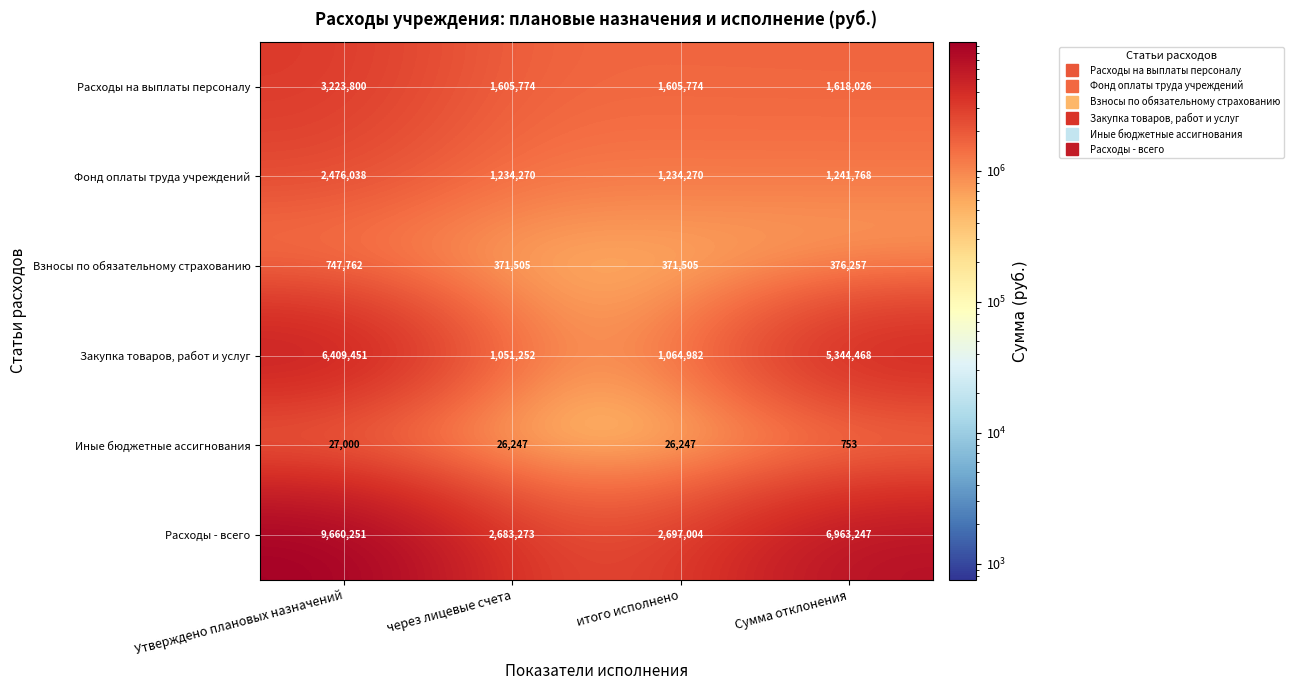

How many data points does each series have?

4